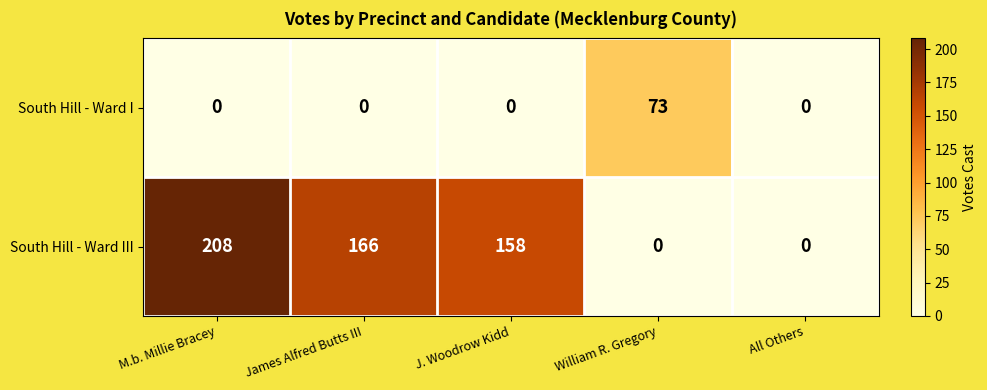

How many categories are shown in the chart?

5